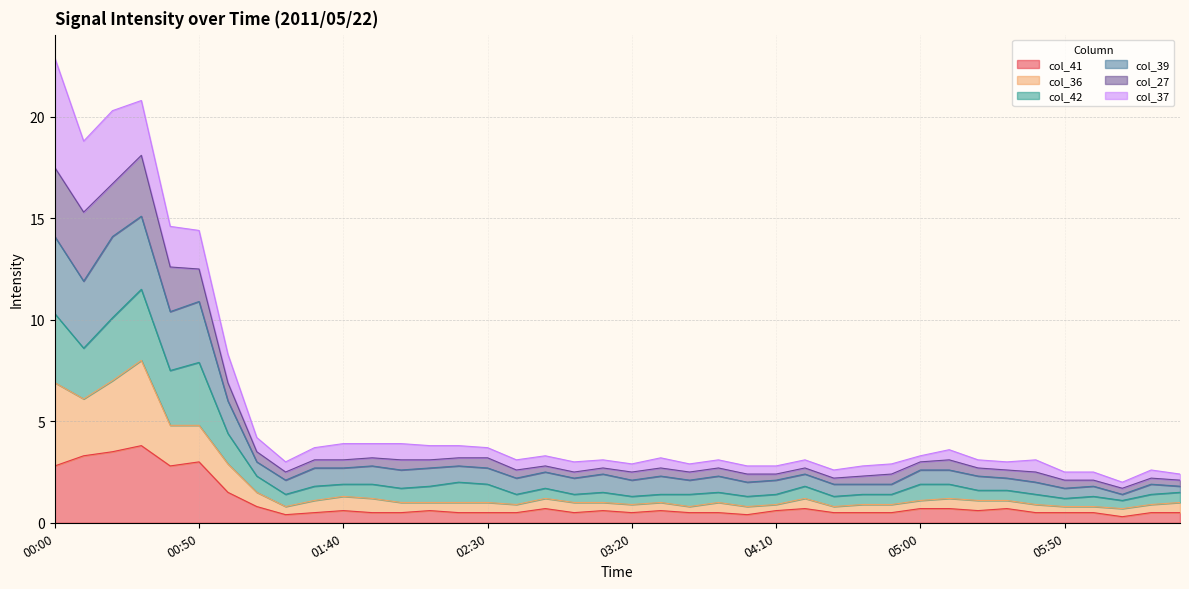

What is the label of the 10th point from the left?

01:30